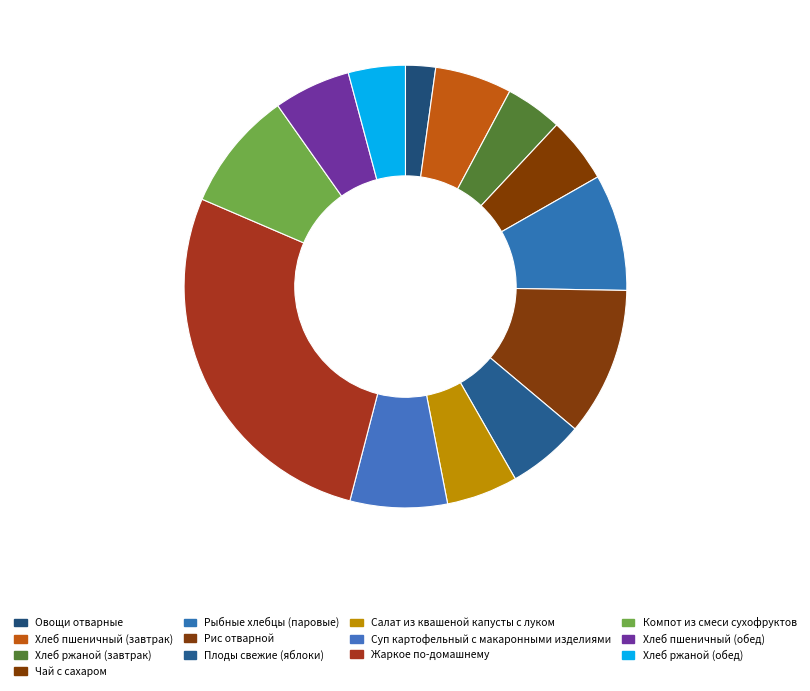

How many segments does this pie chart have?

13